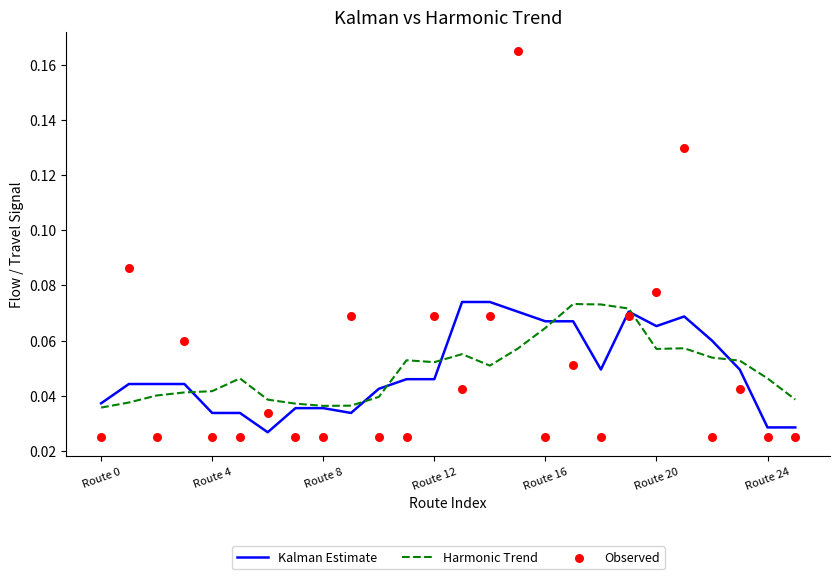

What are all the series names shown in the legend?

Kalman Estimate, Harmonic Trend, Observed